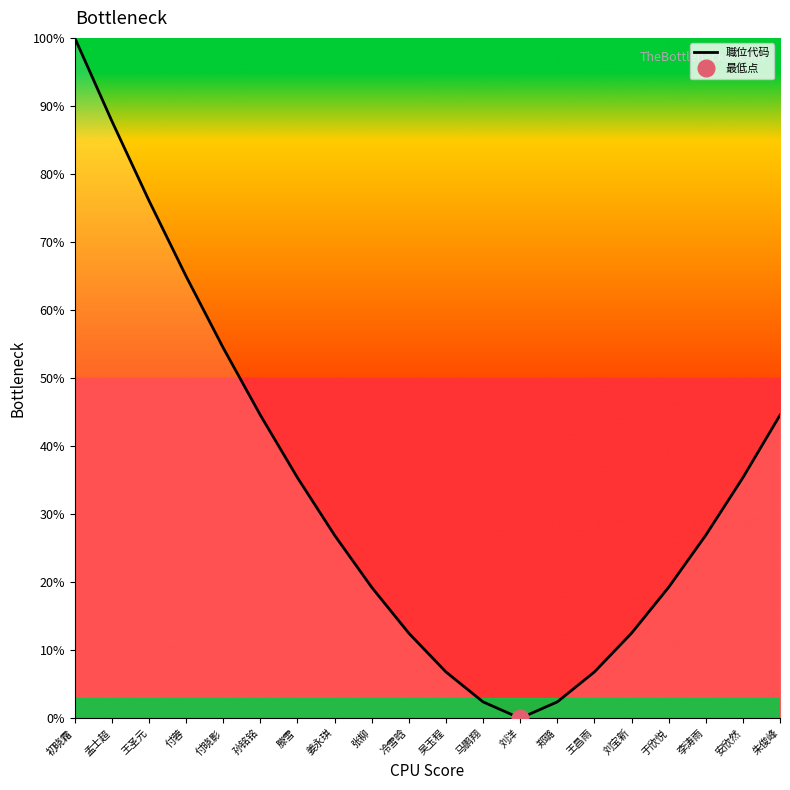

Which label corresponds to the smallest value in the chart?

刘洋